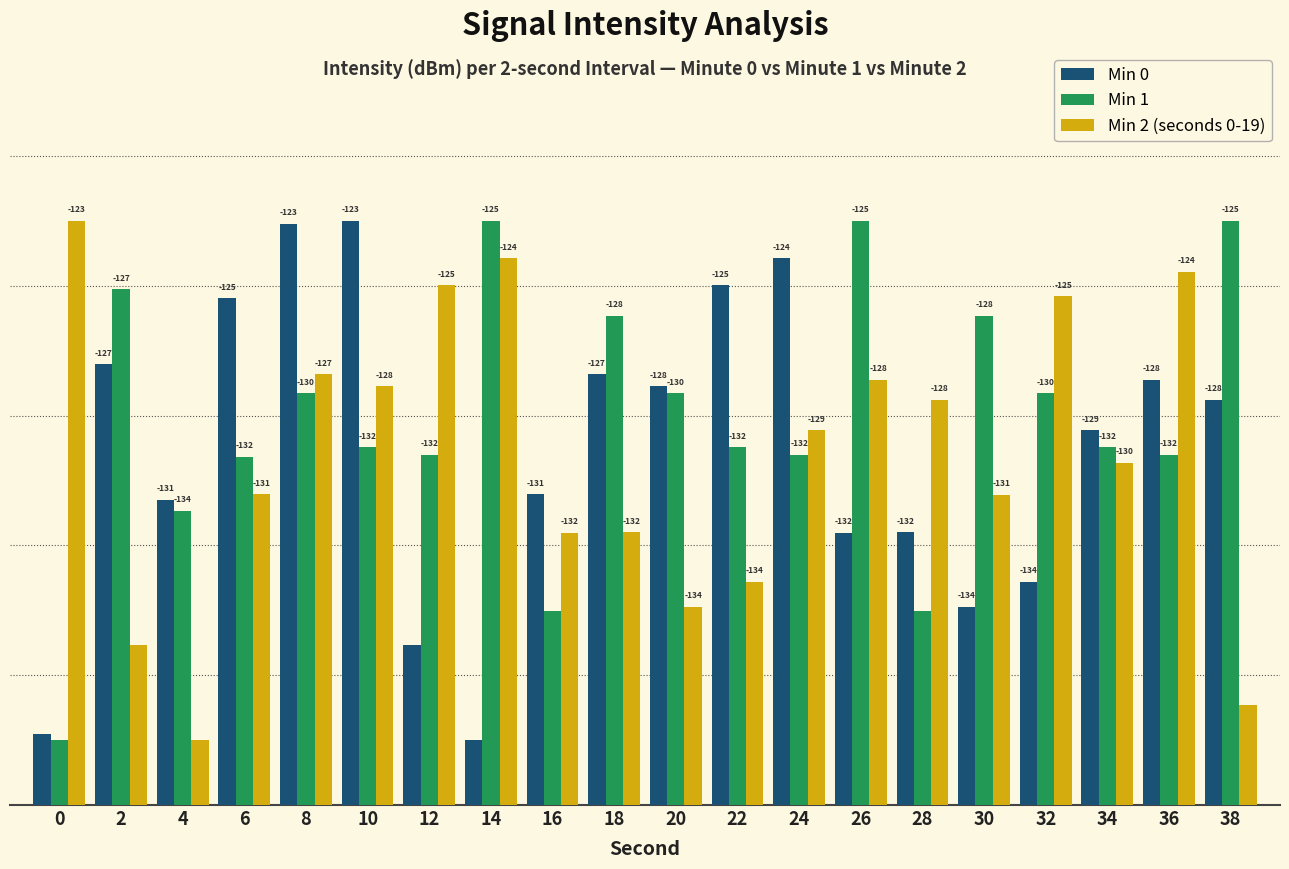

At how many categories does at least one series exceed 0?

20